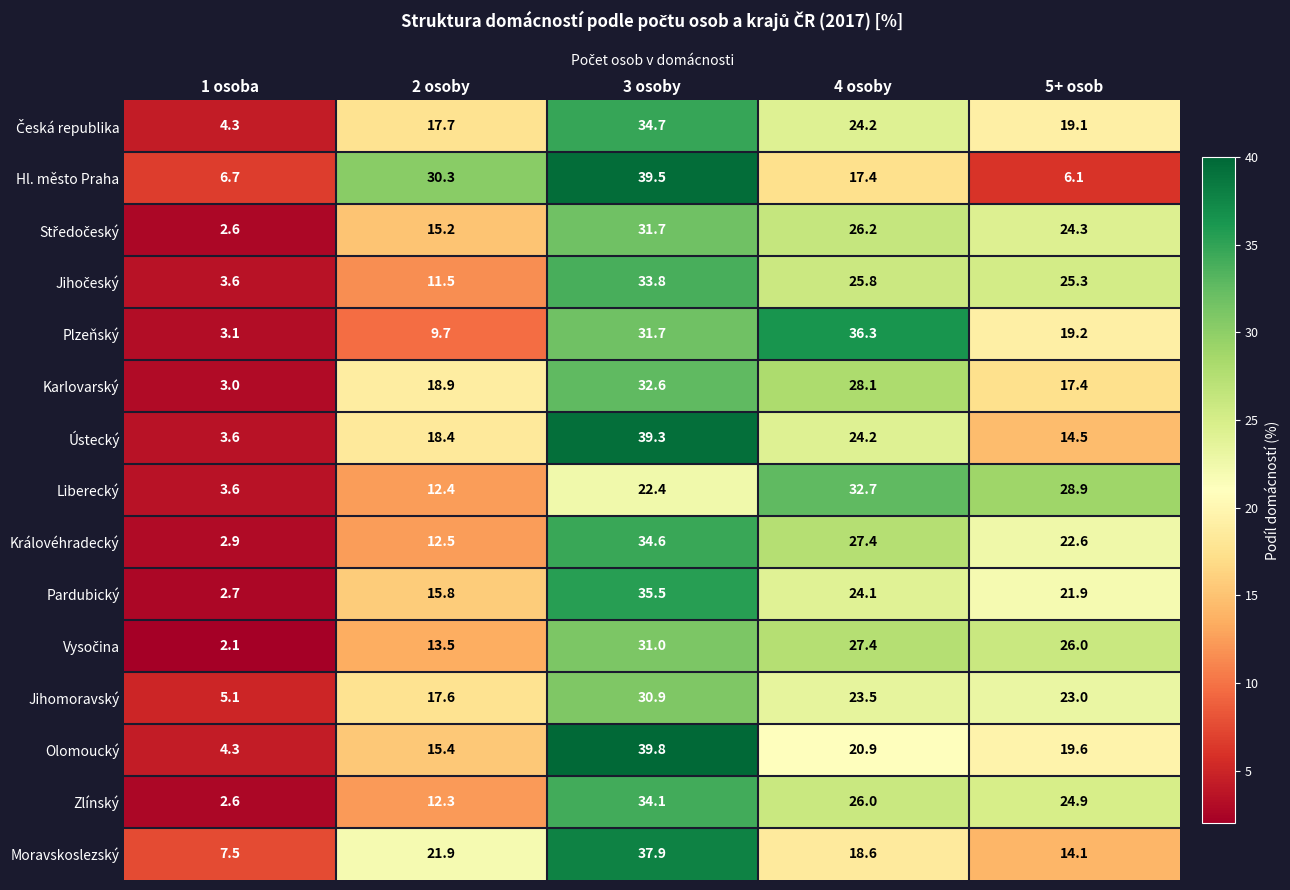

How many distinct data groups are displayed?

15